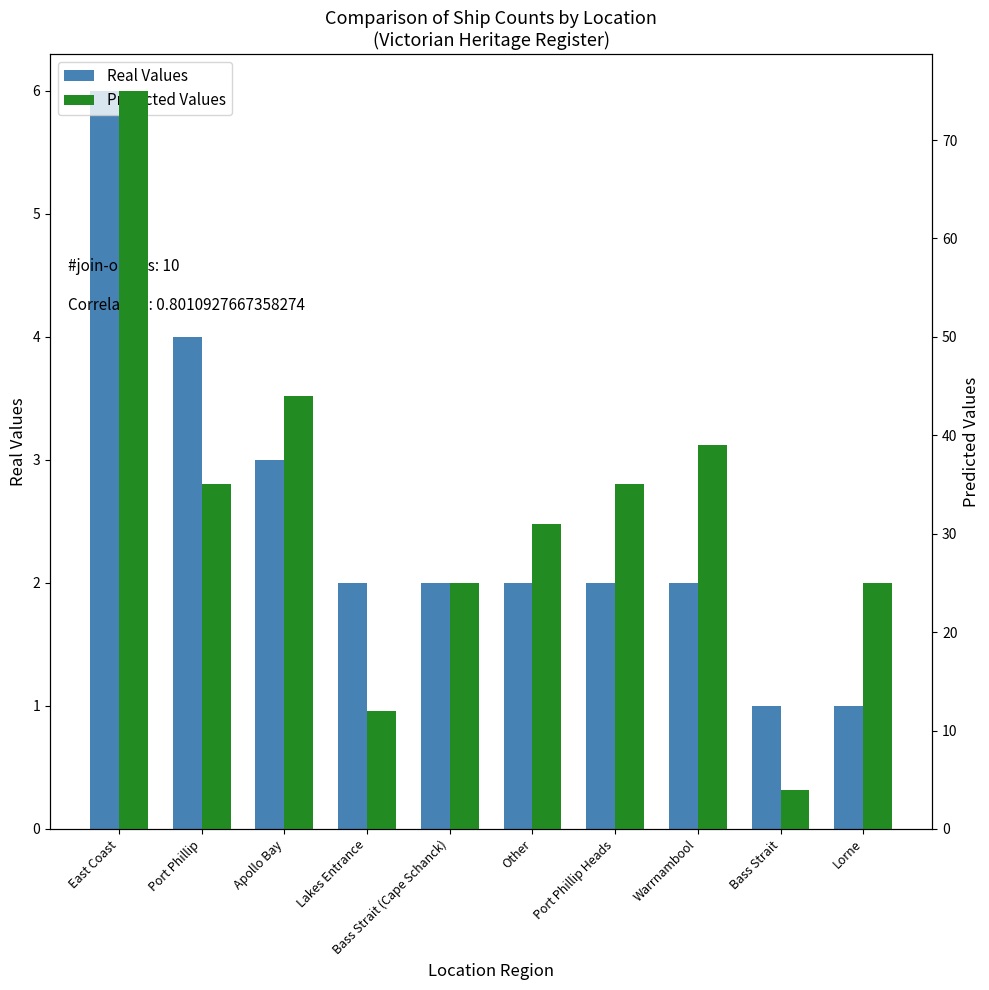

The Predicted Values series shows 6 at Lorne. True or false?

False